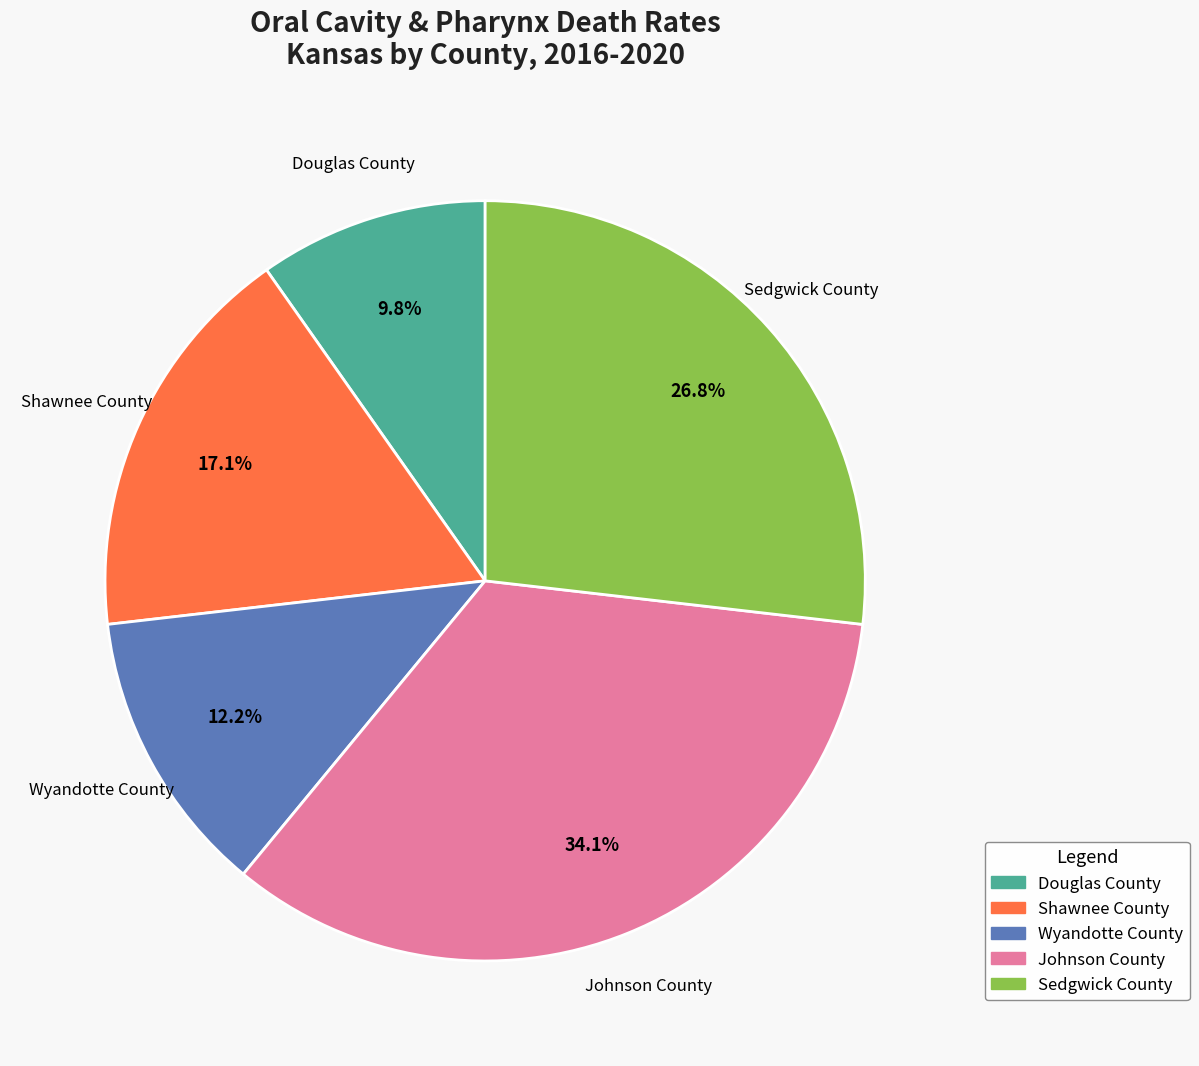

Which category has the biggest portion of the pie?

Johnson County